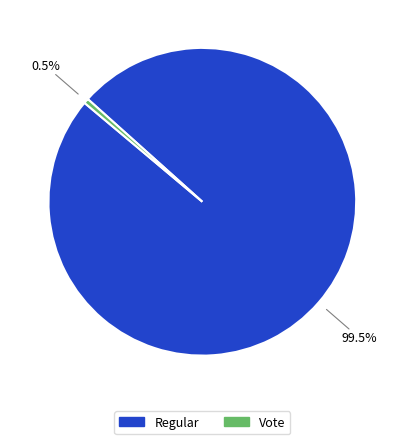

To the nearest percent, what is the combined percentage of Vote and Regular?

100%